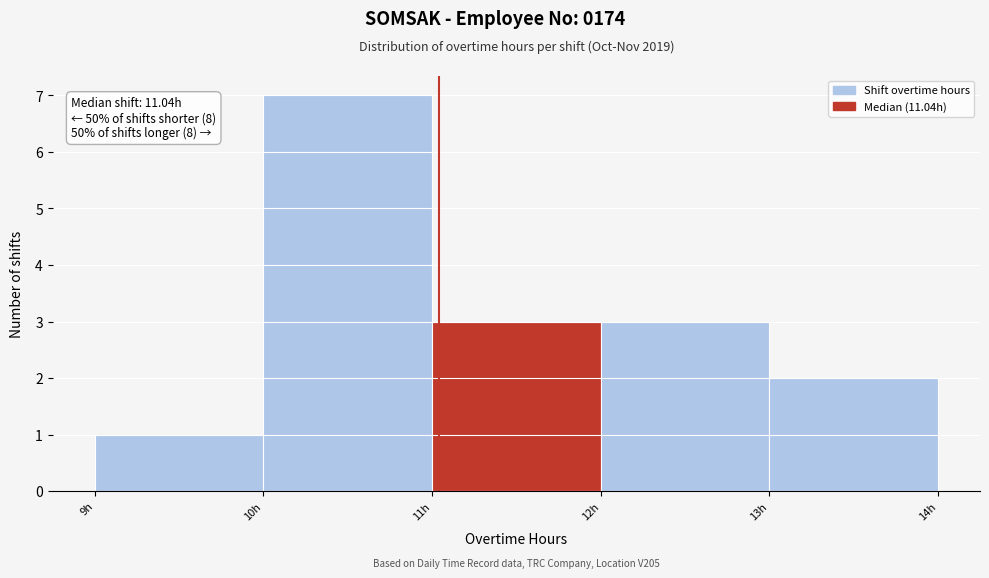

Which range on the x-axis has the tallest bar?

10 to 11